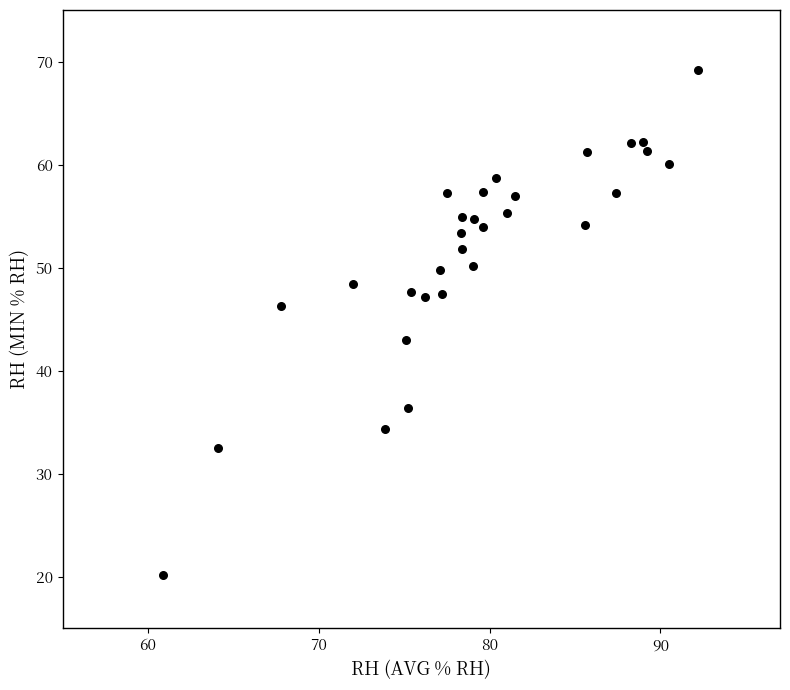

What Y value in the scatter plot is closest to 44?

43.0